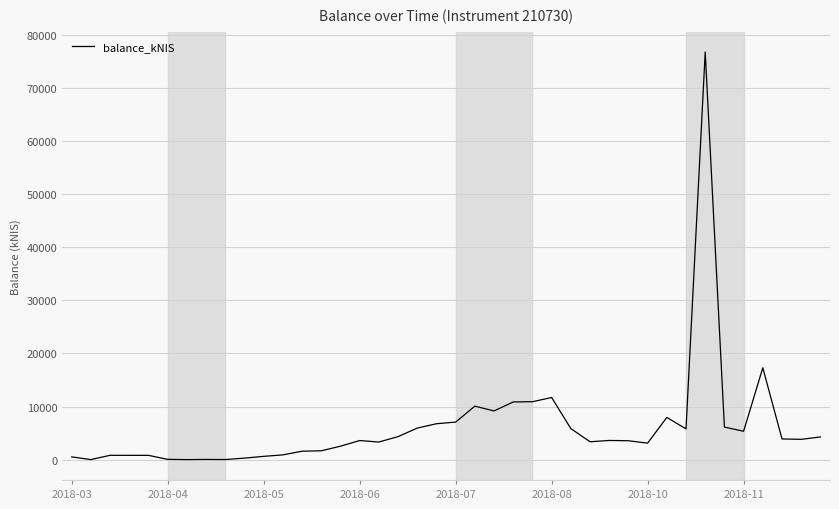

What is the difference between the maximum and minimum values?

76817.2